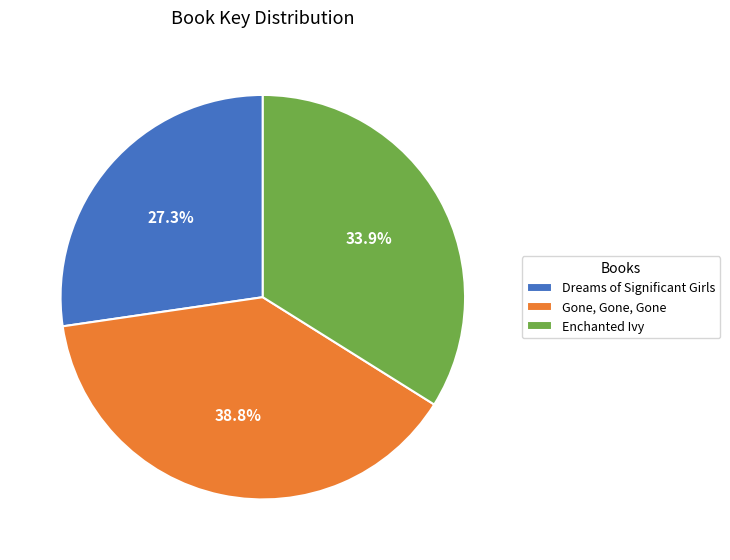

Does Dreams of Significant Girls represent more than half of the total?

No